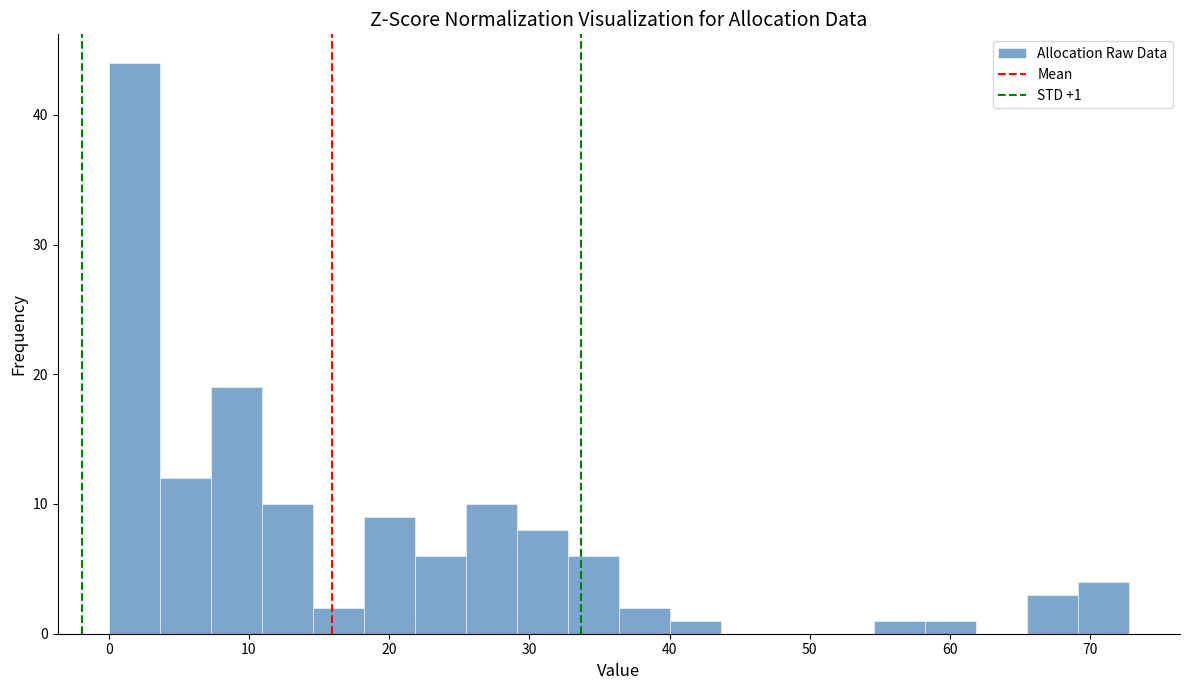

Around what value on the x-axis is the tallest bar? Give the approximate position of its centre, as read against the axis.

2